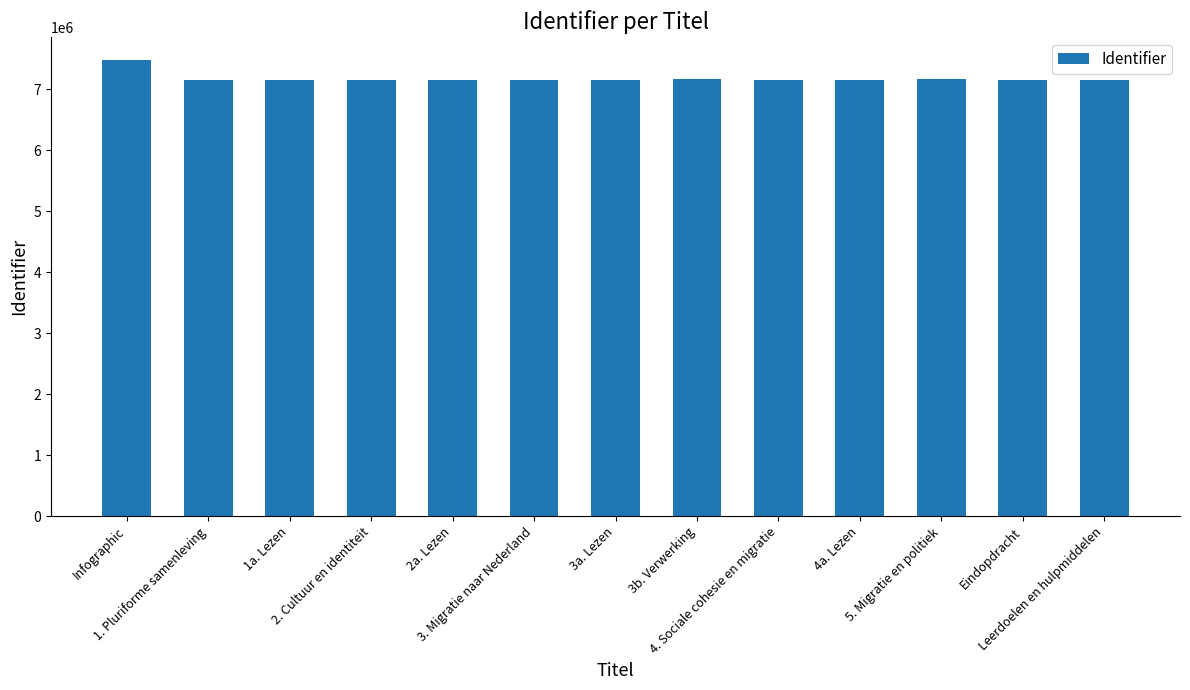

Is it true that the value at 4. Sociale cohesie en migratie is 7148293?

True